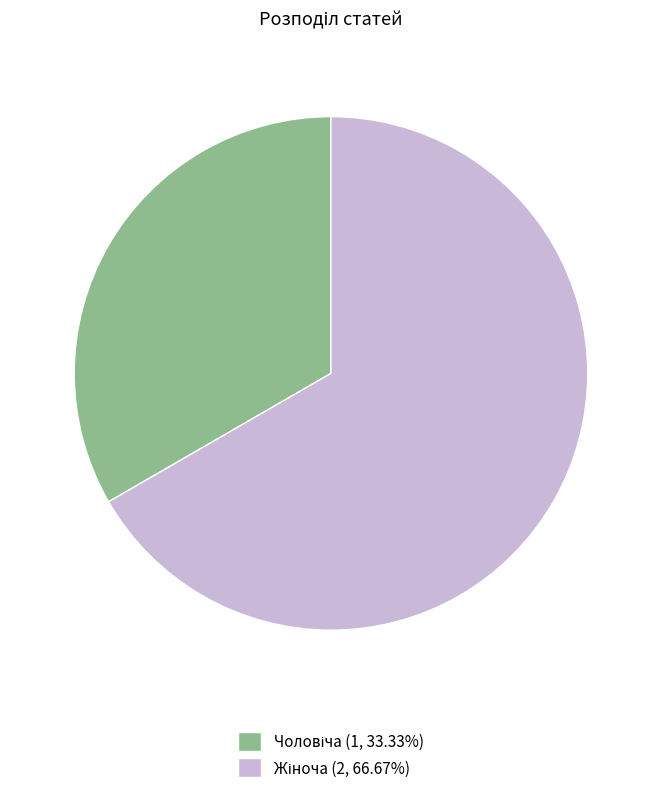

Does any single category account for the majority?

Yes